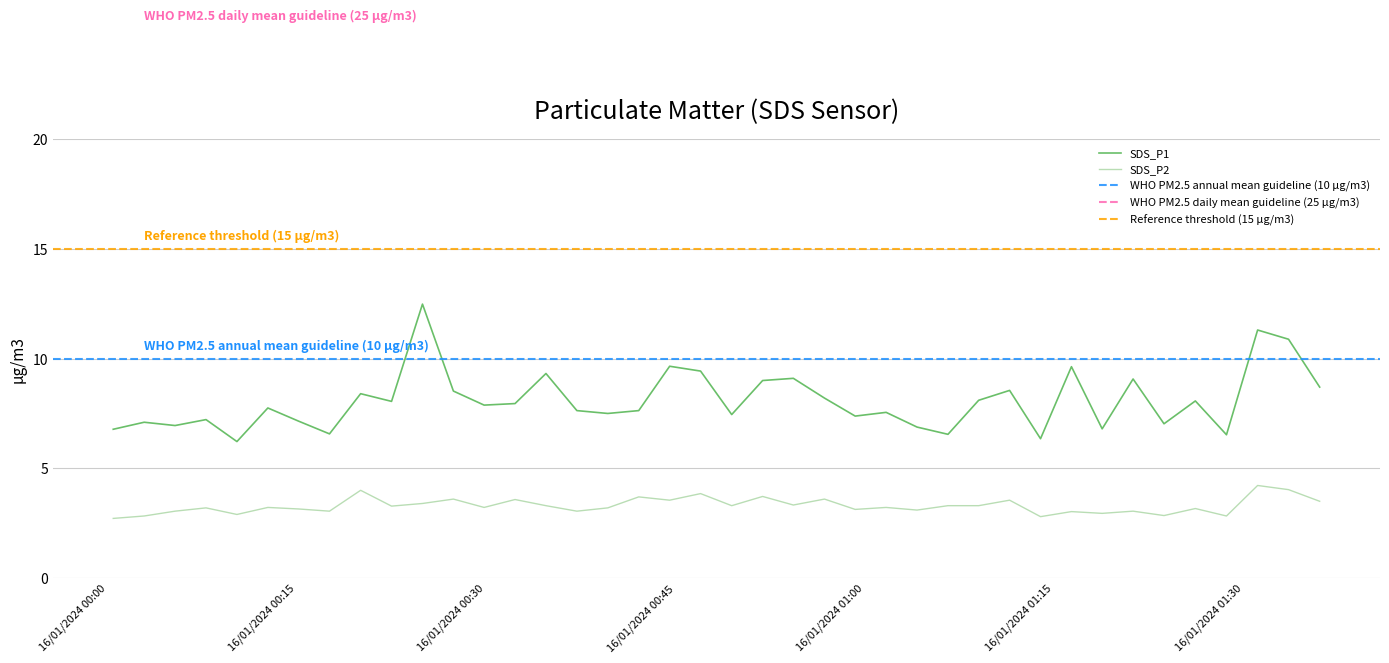

How many interior local peaks does the SDS_P1 series have?

14